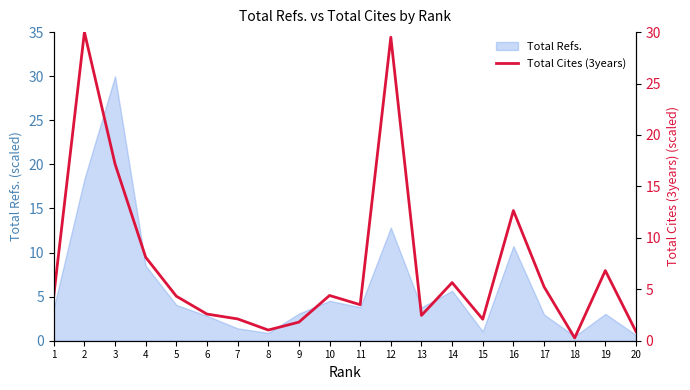

Reading left to right, transcribe all the data shown in this chart.

1=4.4	2=30.0	3=17.2	4=8.1	5=4.3	6=2.6	7=2.1	8=1.0	9=1.8	10=4.4	11=3.5	12=29.5	13=2.5	14=5.6	15=2.1	16=12.7	17=5.3	18=0.3	19=6.8	20=0.9